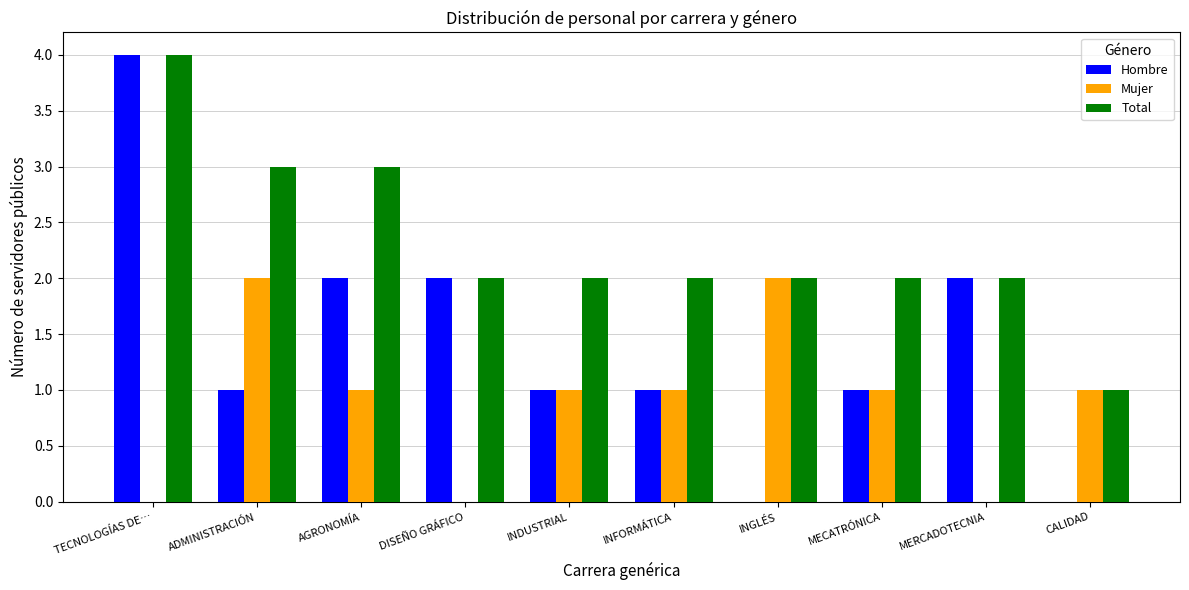

Is the value of Mujer at CALIDAD greater than the value of Hombre at AGRONOMÍA?

No